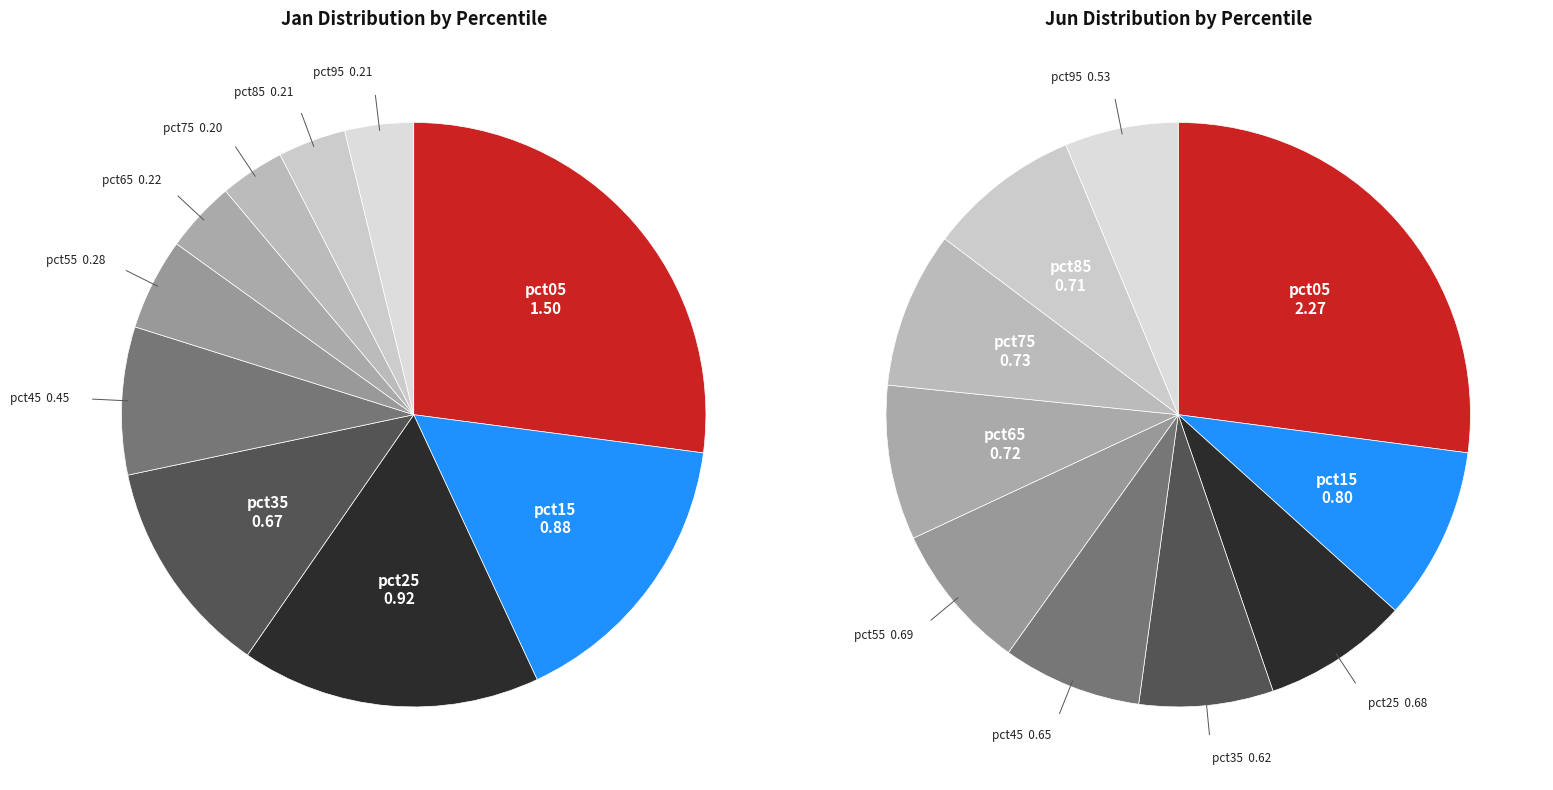

Does 5 account for over 50% of the chart?

No